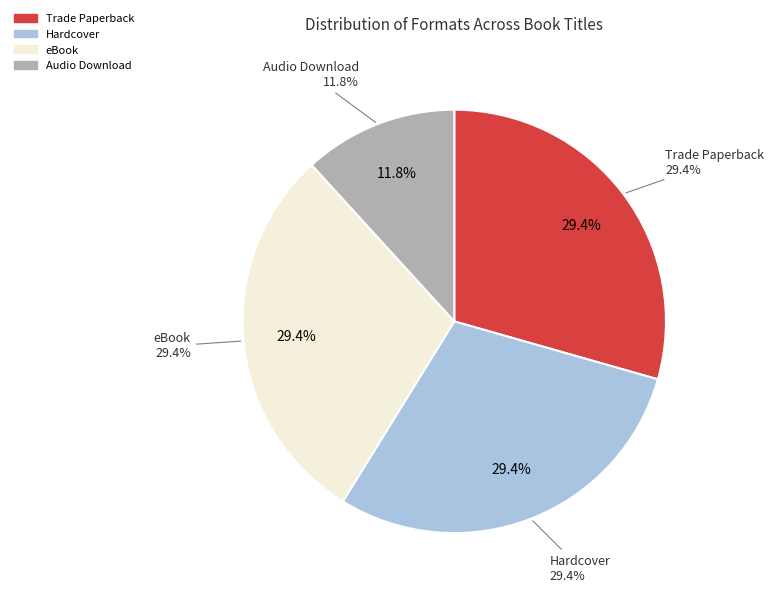

To the nearest percent, what is the average slice percentage?

25%